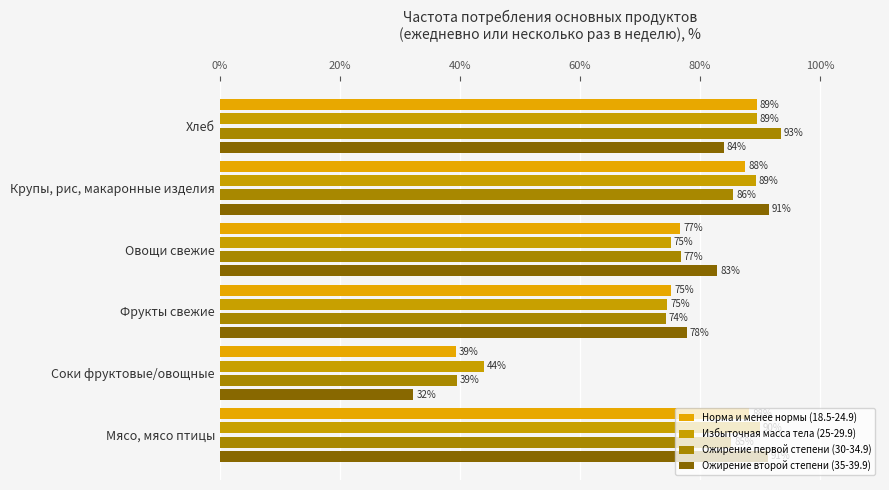

At how many categories does at least one series exceed 92?

1